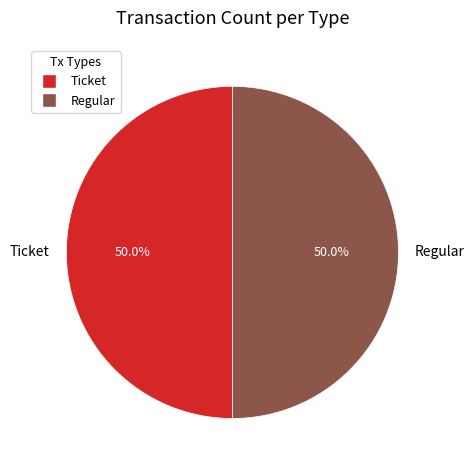

What is the ratio of the value at Ticket to the value at Regular?

1.0